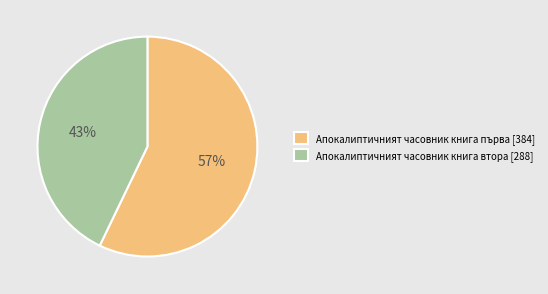

Between Апокалиптичният часовник книга първа [384] and Апокалиптичният часовник книга втора [288], which is larger?

Апокалиптичният часовник книга първа [384]